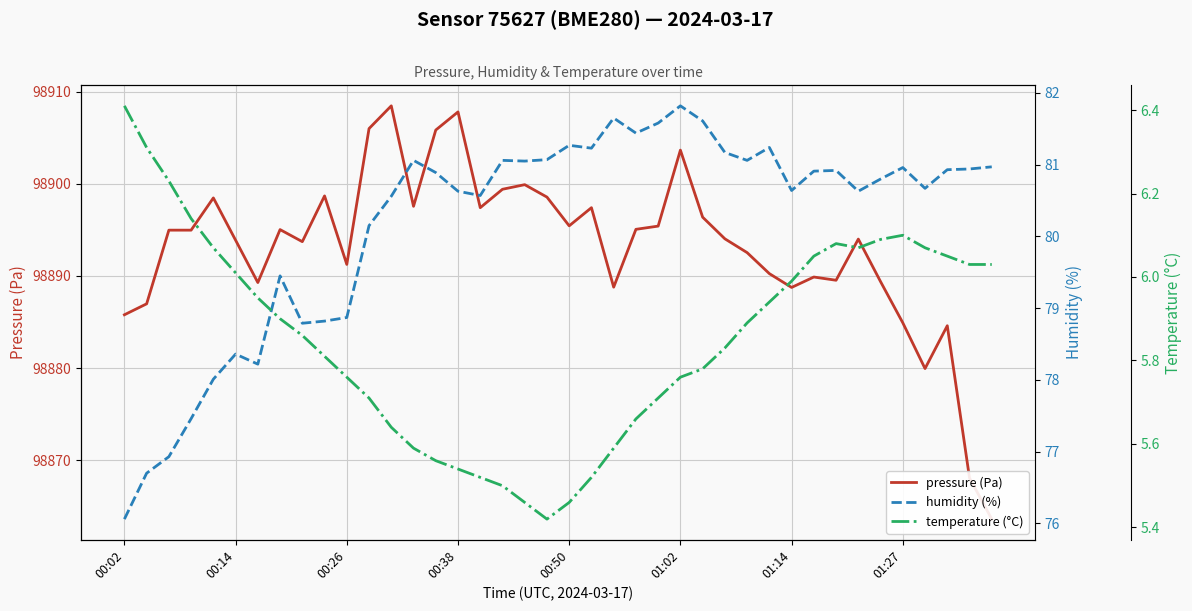

What position from the right is 27?

13